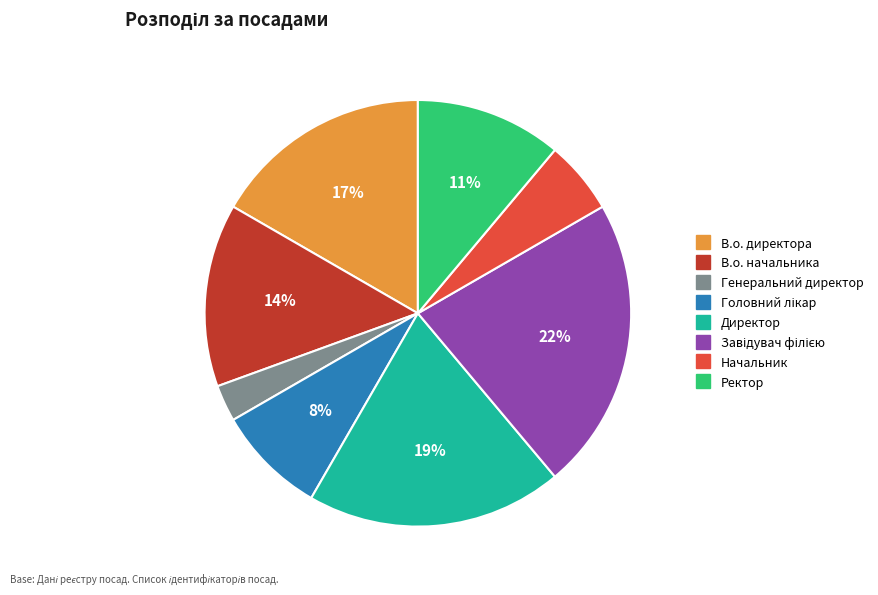

Is it true that Начальник is 1% of the pie?

False